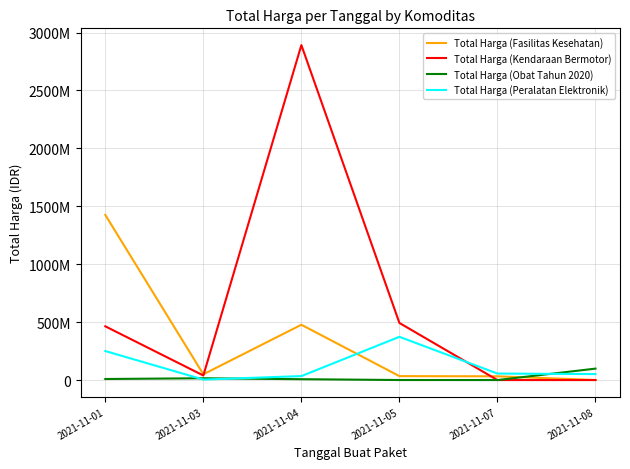

What is the total value across all series at 2021-11-07?

88672000